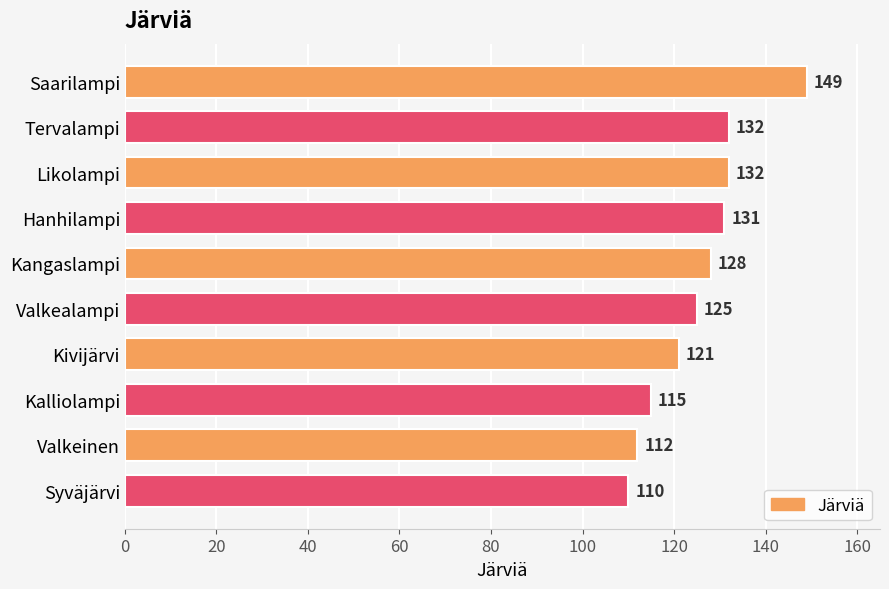

How many data points does each series have?

10